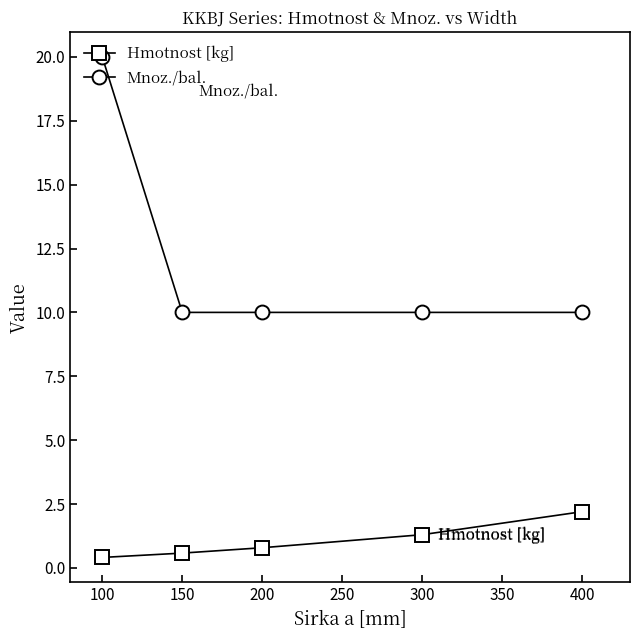

At 200, list the series in order from largest to smallest.

Mnoz./bal., Hmotnost [kg]